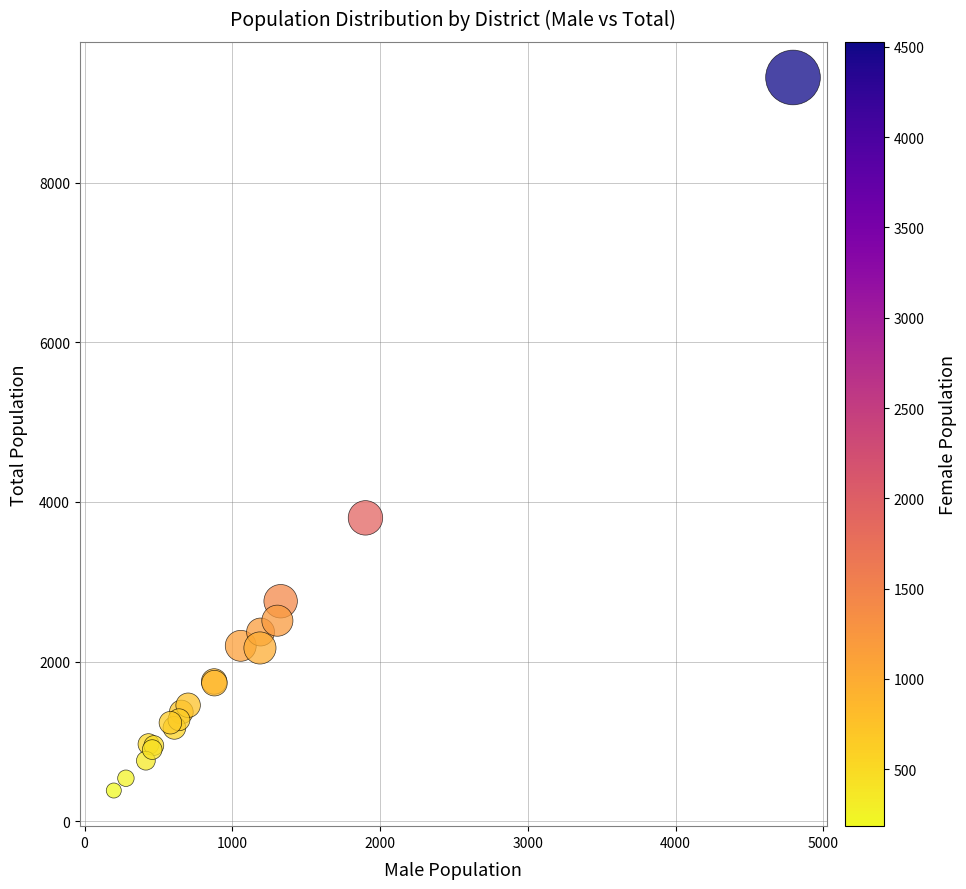

What Y value in the scatter plot is closest to 4852?

3801